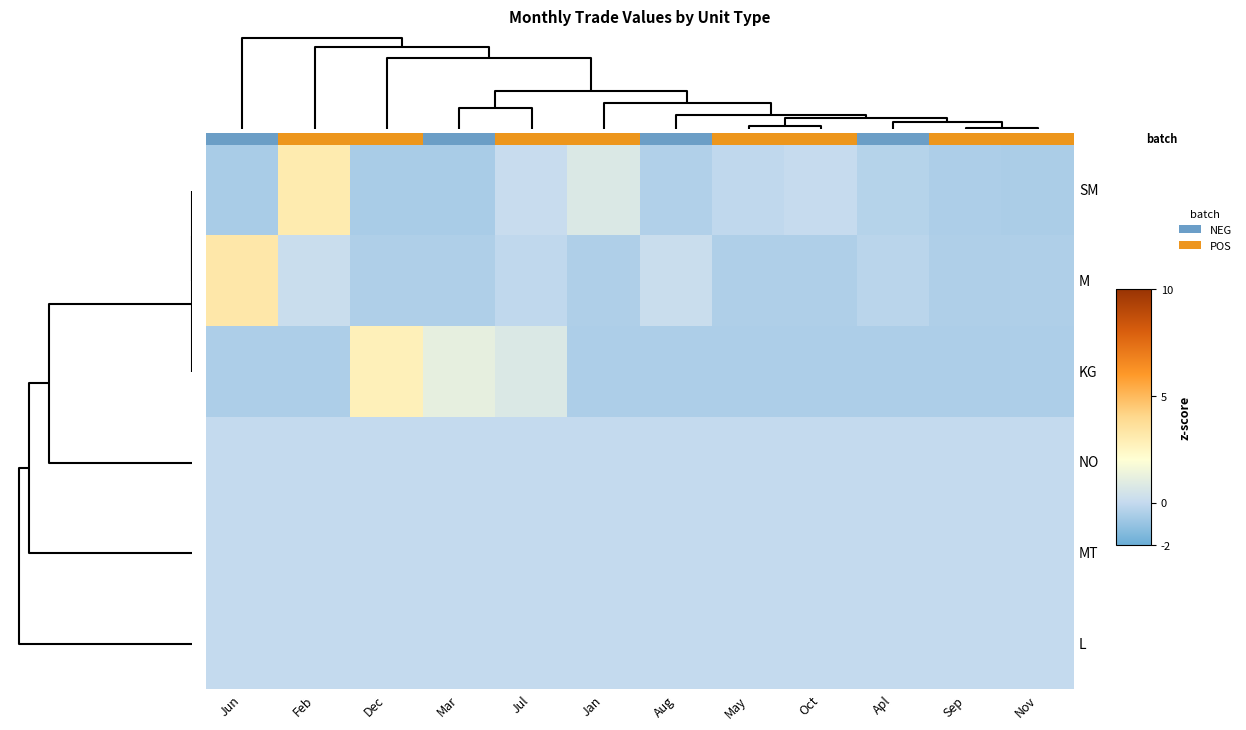

List the series in order of their peak value, highest first.

M, SM, KG, NO, MT, L